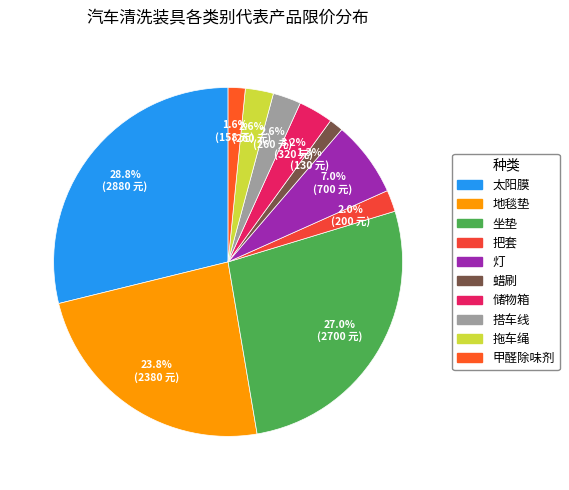

How many segments does this pie chart have?

10